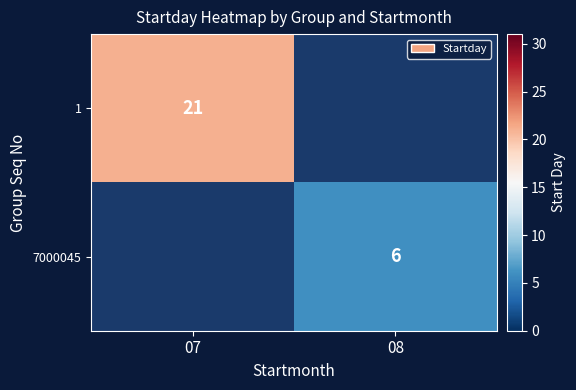

Is the value of 7000045 at 08 greater than the value of 1 at 07?

No